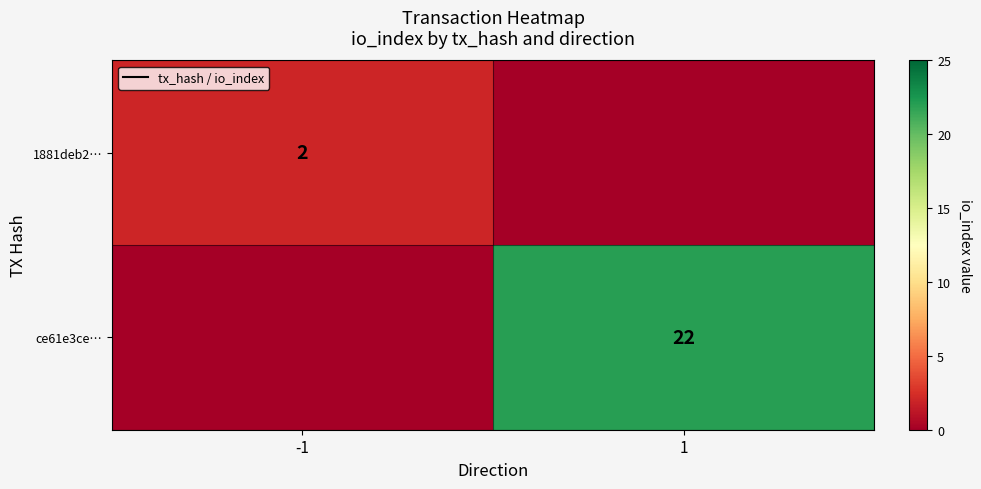

The value of 1881deb2… at -1 is 1. True or false?

False